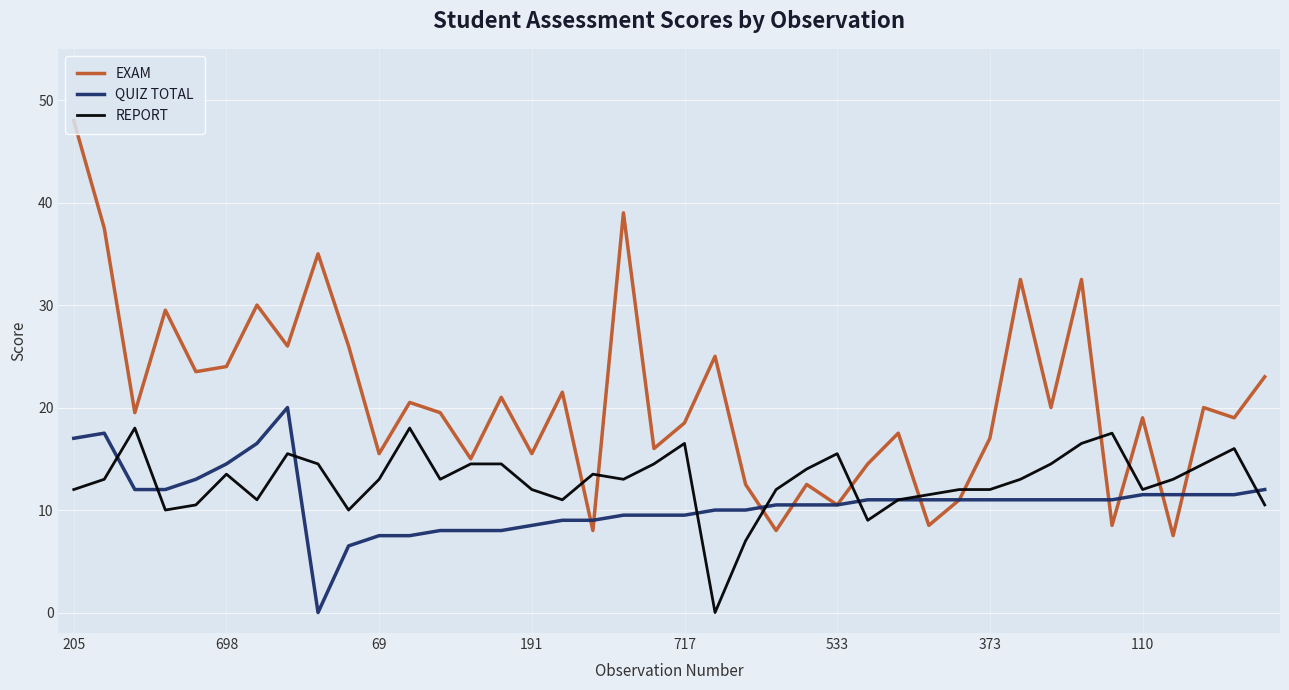

Which series has the widest spread of values?

EXAM